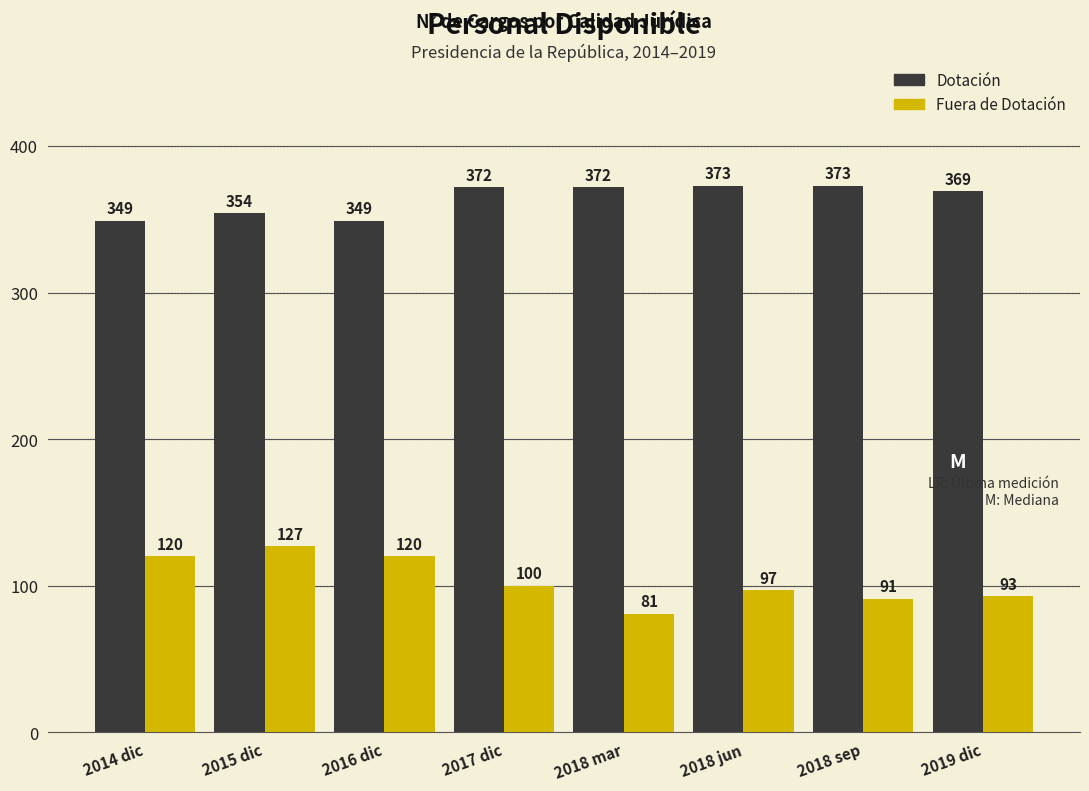

At which category is the sum across all series the highest?

2015 dic